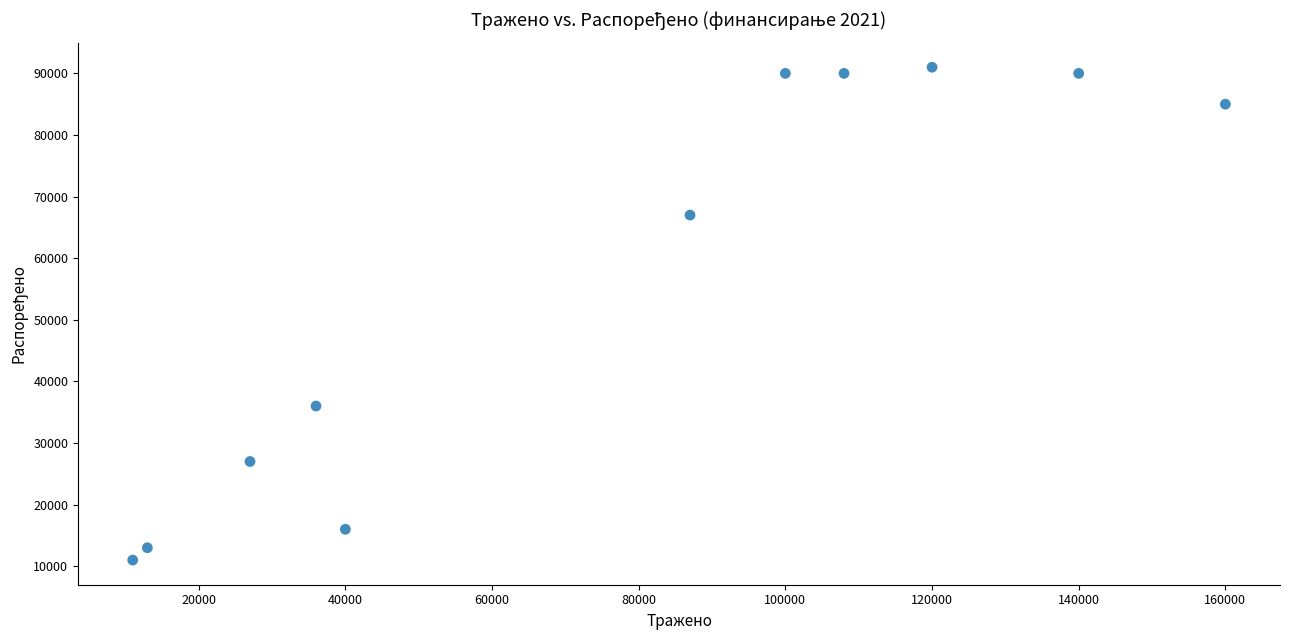

What is the average Y value?

56000